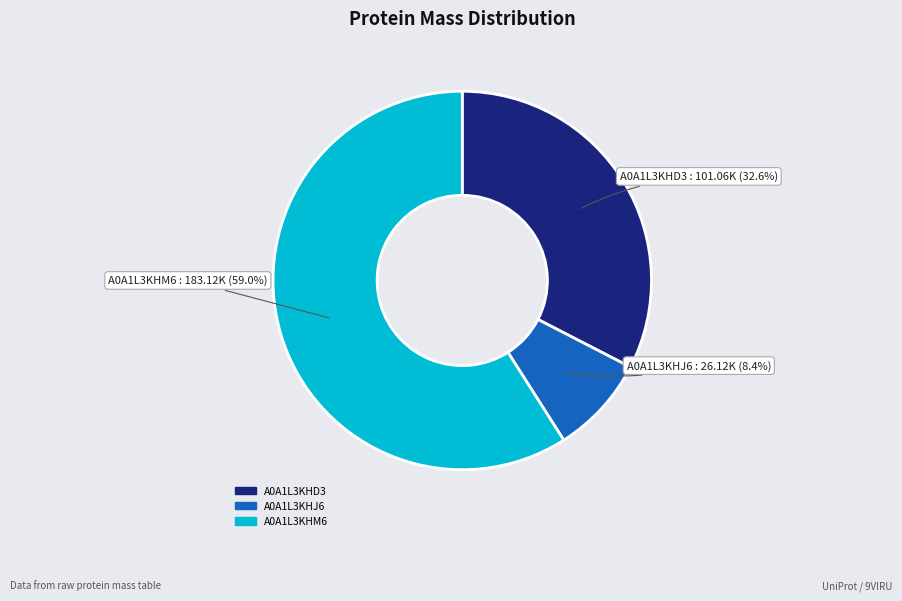

To the nearest percent, what is the difference between the A0A1L3KHJ6 and A0A1L3KHD3 slice percentages?

24%